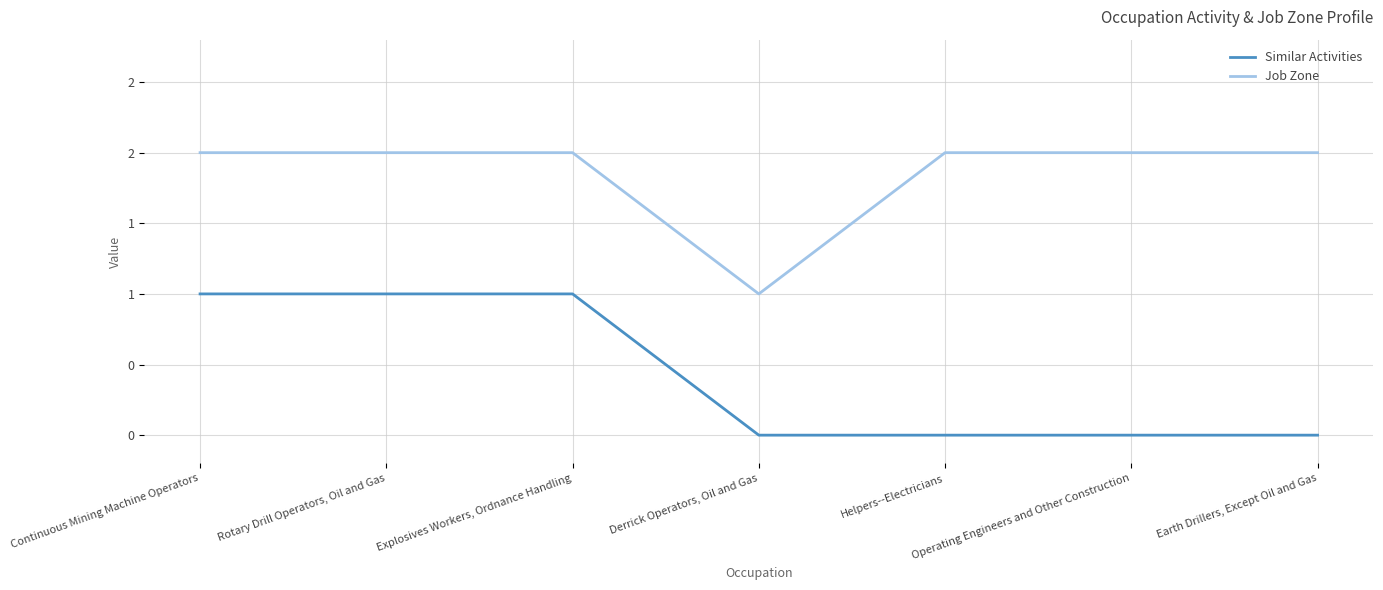

True or false: Similar Activities and Job Zone cross at least once.

False